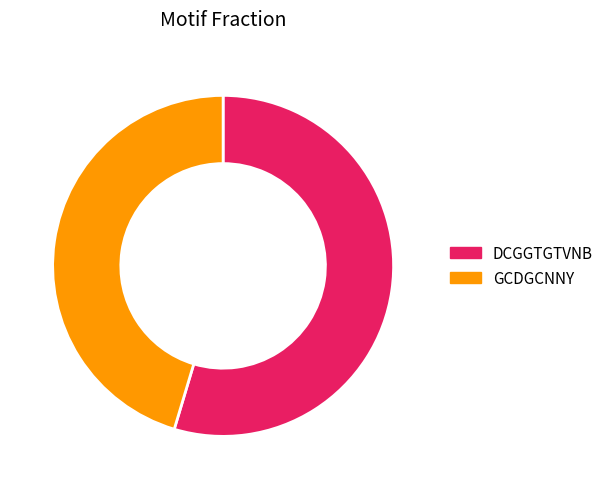

Rank the categories by value from lowest to highest.

GCDGCNNY, DCGGTGTVNB